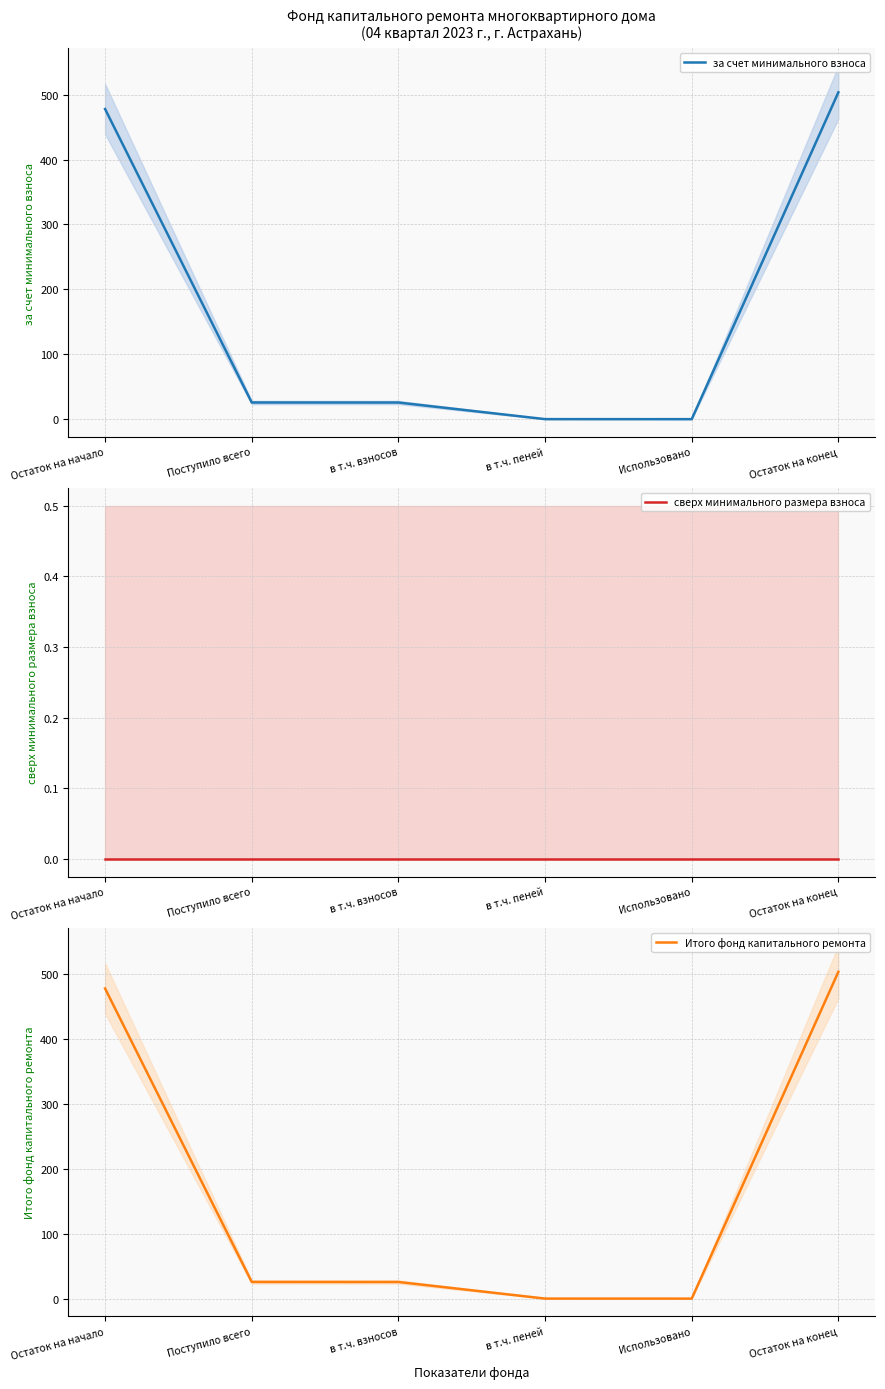

At which label does Итого фонд капитального ремонта first exceed 25?

Остаток на начало